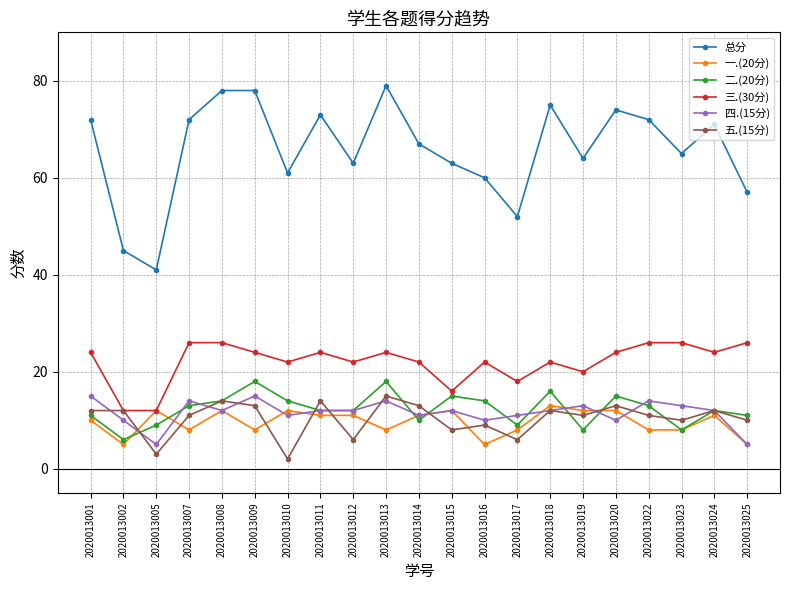

How many data points in 三.(30分) are less than 24?

10